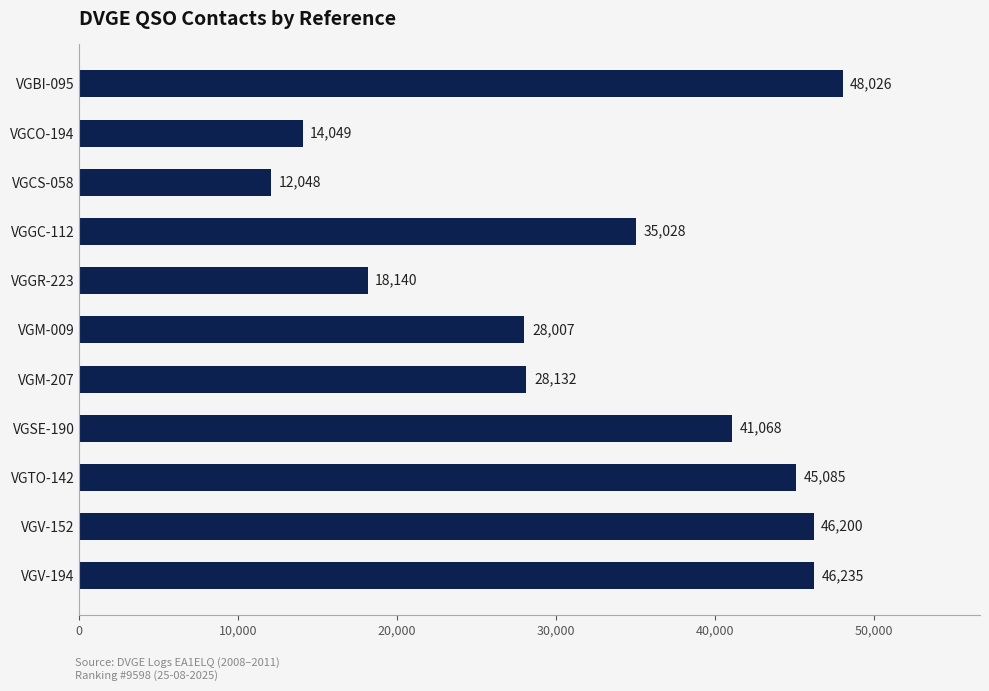

What is the difference between the second highest and second lowest values?

32186